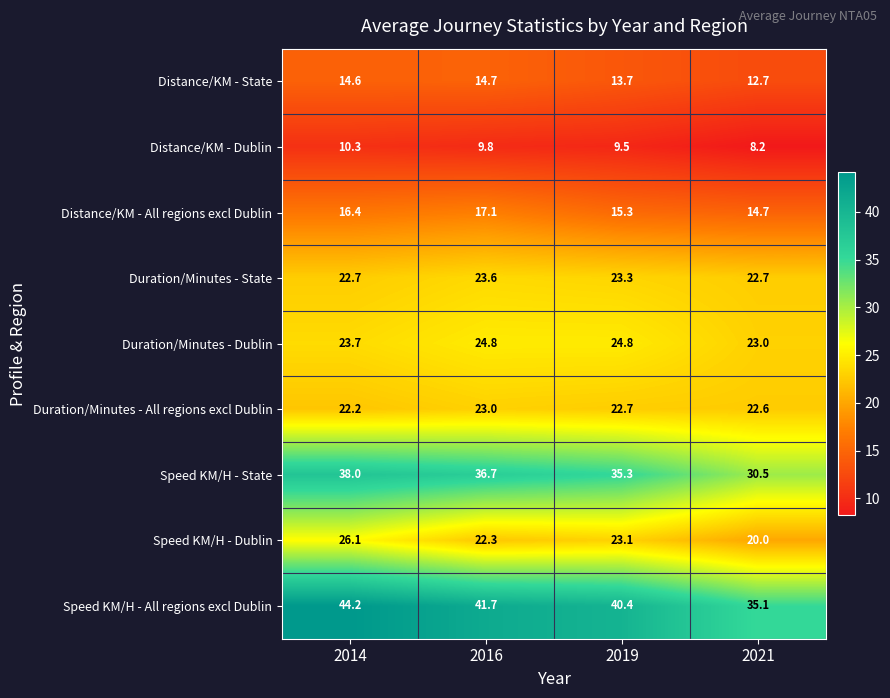

What is the lowest value of the Speed KM/H - Dublin series?

20.0